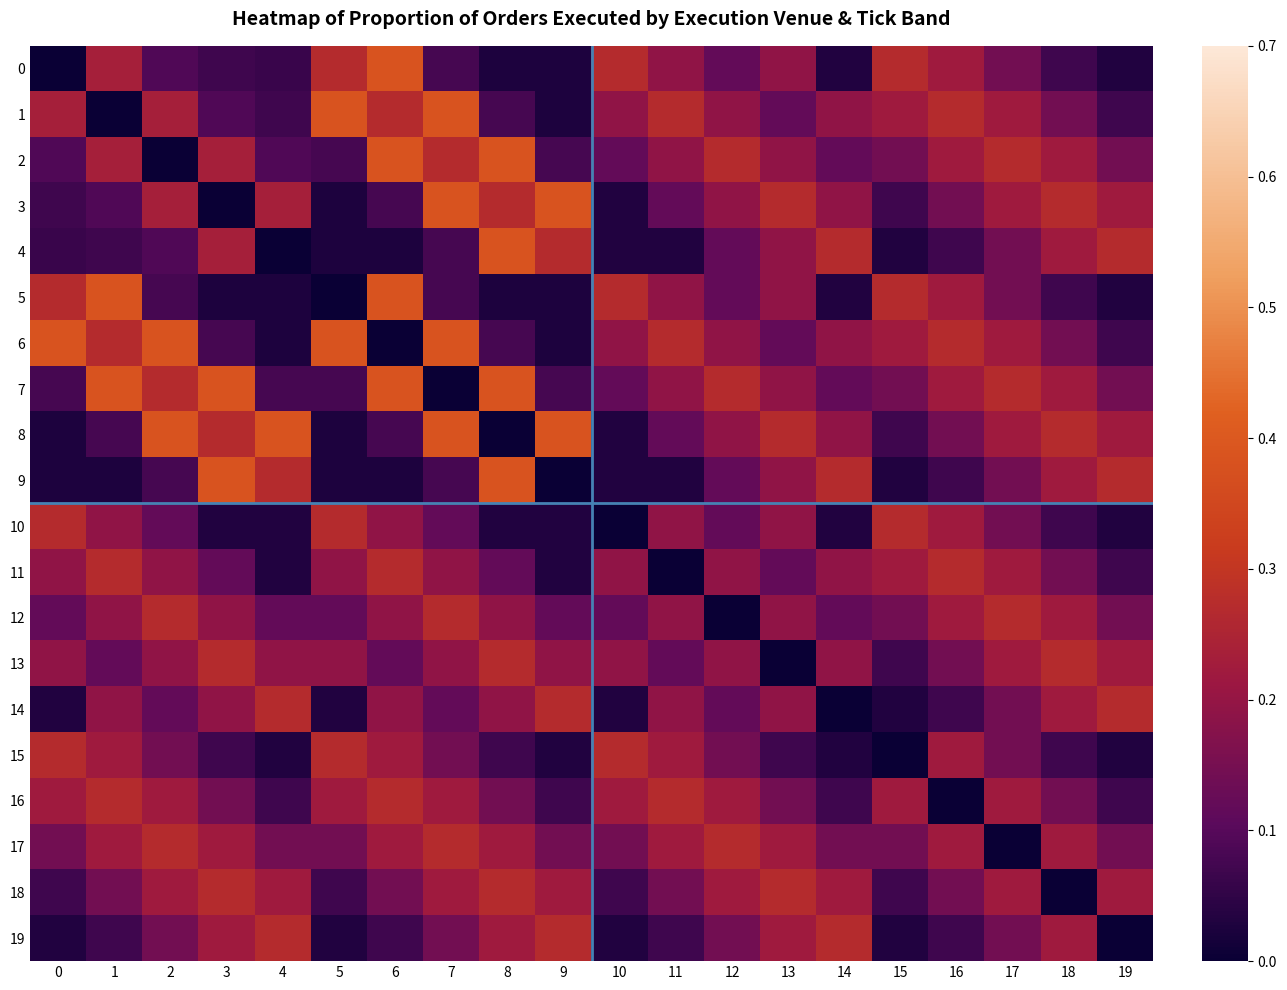

What is the total value across all series at 13?

3.6